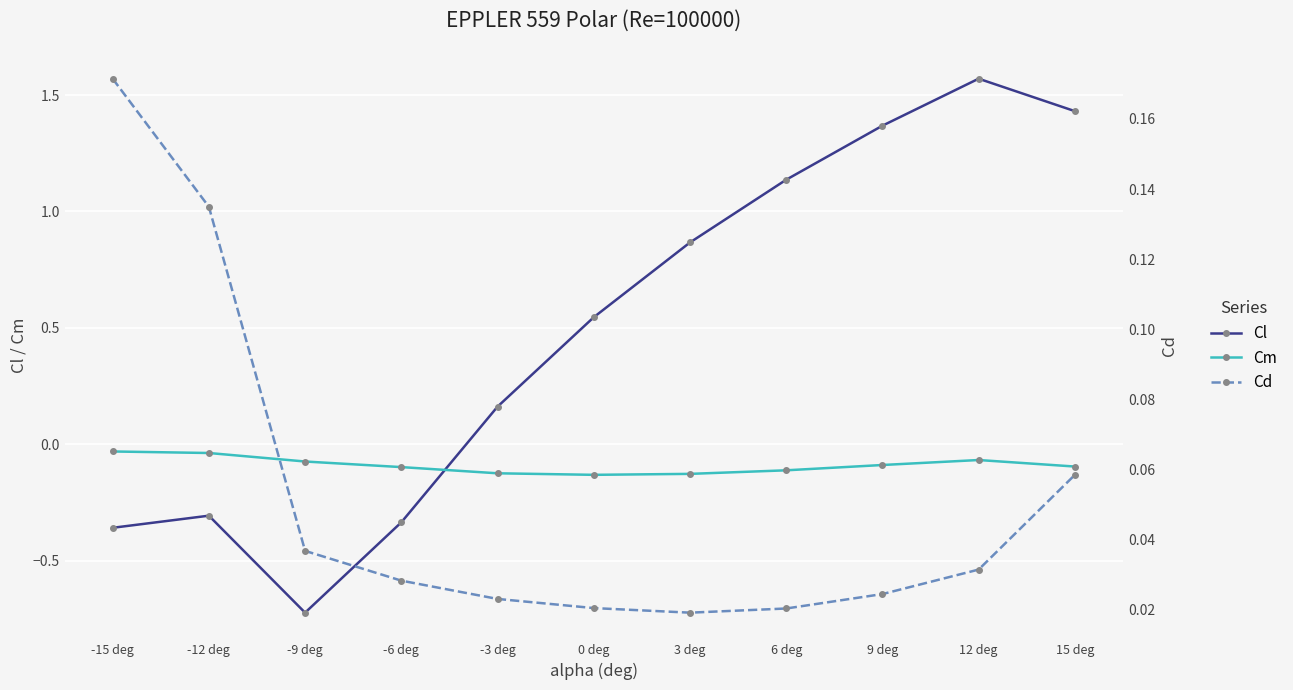

Is it true that Cm equals -0.0 at -12 deg?

True